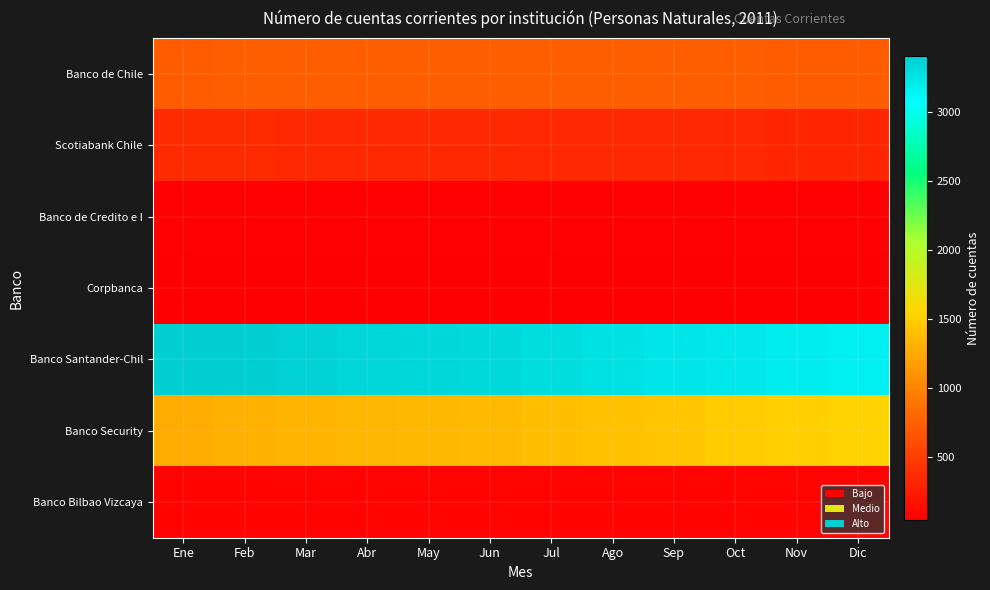

Which series has the largest range (max minus min)?

Banco Security